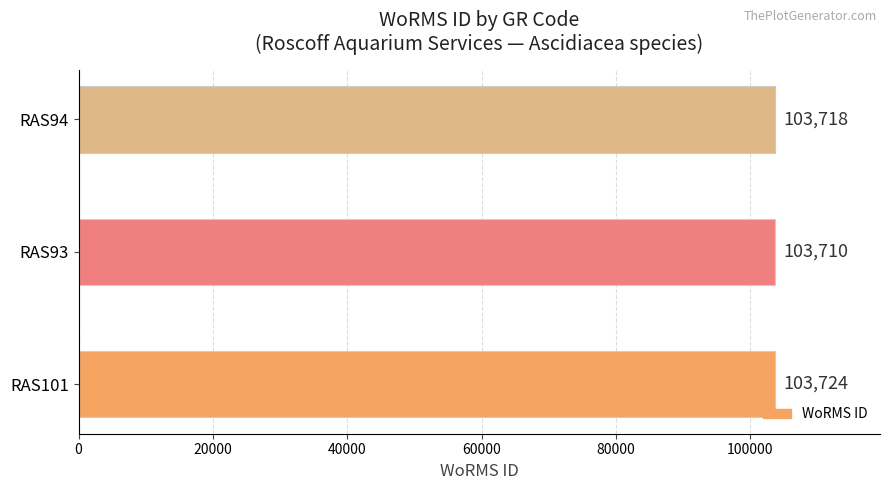

What is the difference between the maximum and minimum values?

14